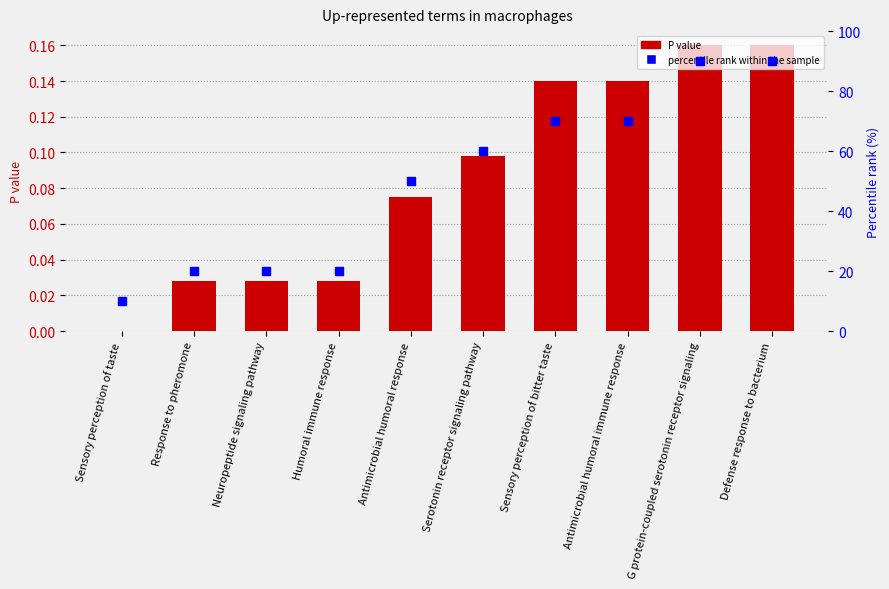

Which series contains the highest Y value?

percentile rank within the sample